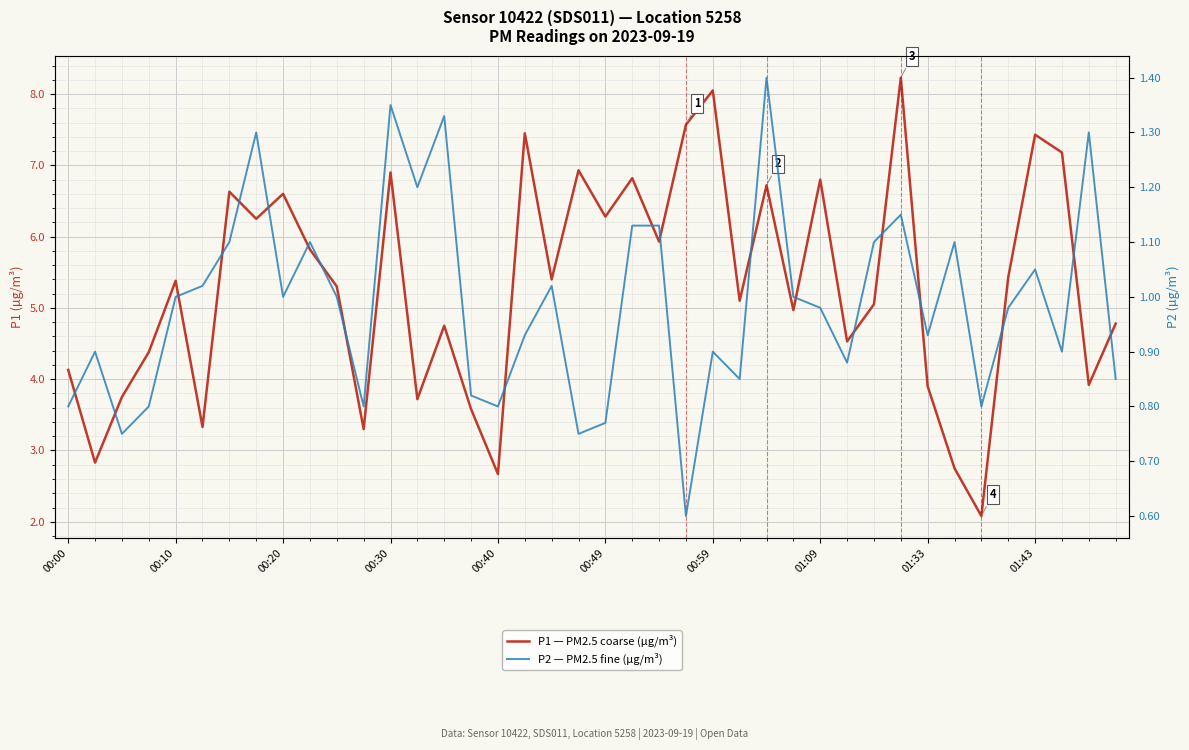

Which series has the largest range (max minus min)?

P1 — PM2.5 coarse (µg/m³)